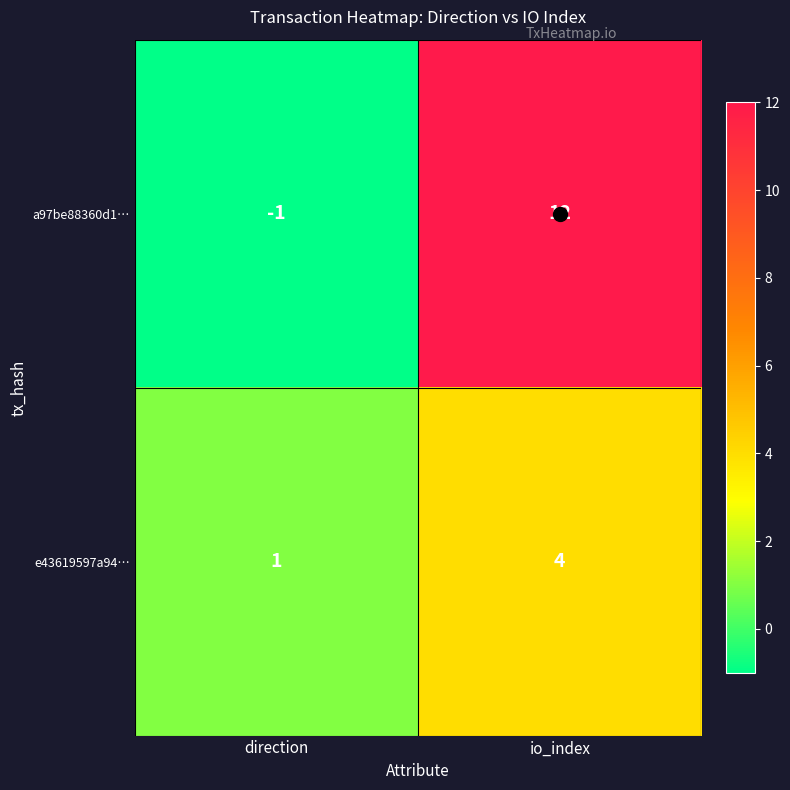

At which label does e43619597a94… reach its minimum?

direction